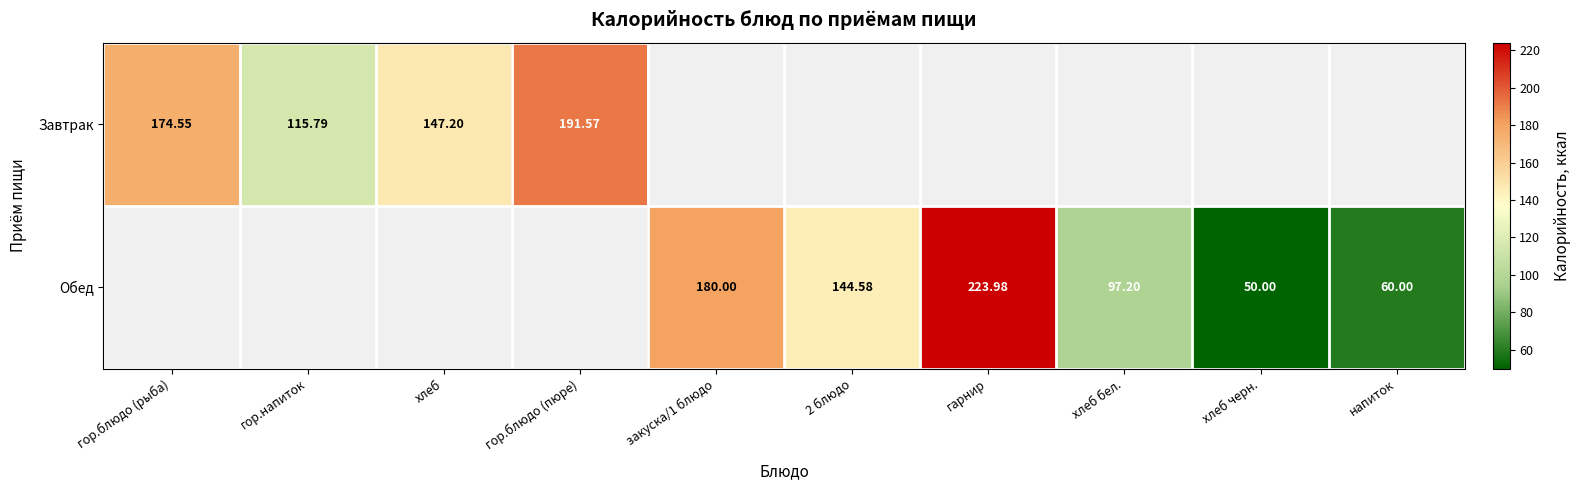

Which series has the largest range (max minus min)?

Завтрак